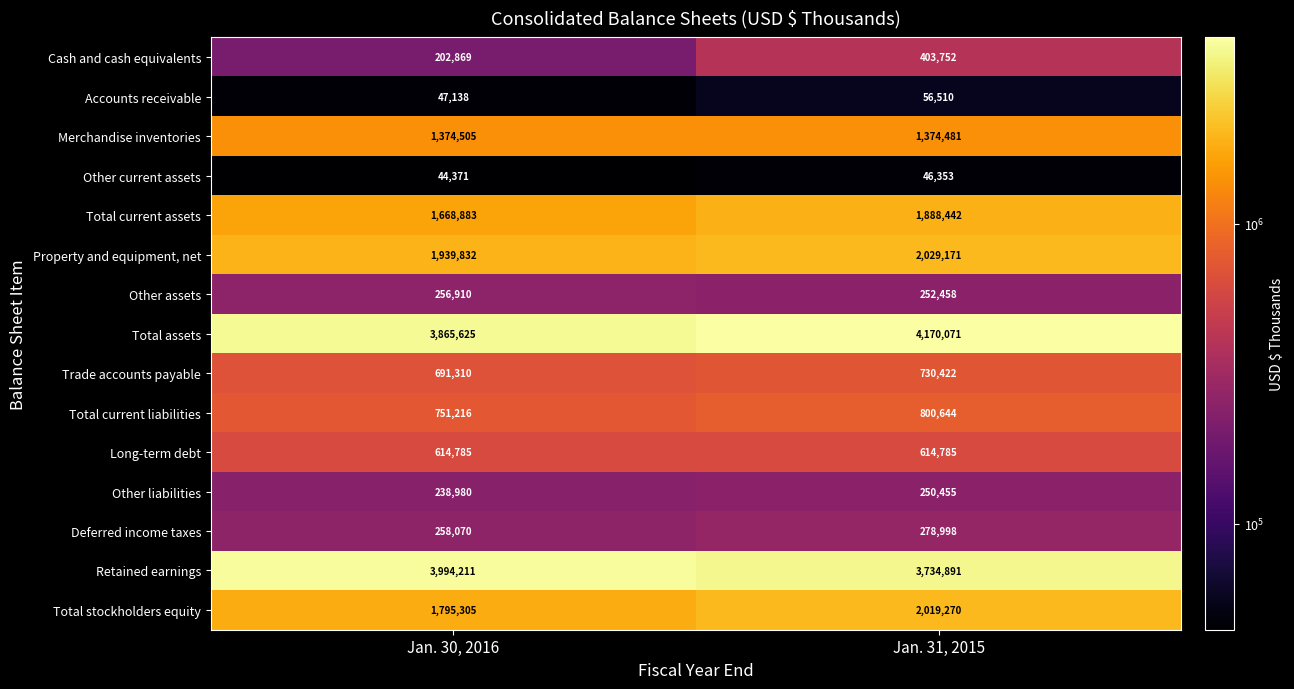

Which label corresponds to the smallest value in the chart?

Jan. 30, 2016